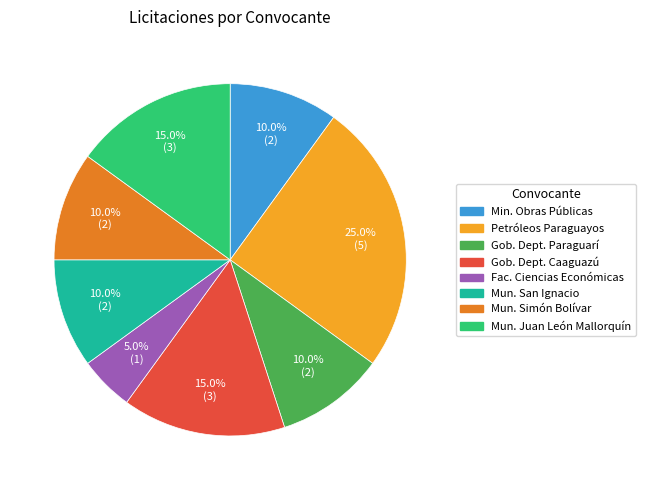

Is there any slice that represents more than half of the pie?

No